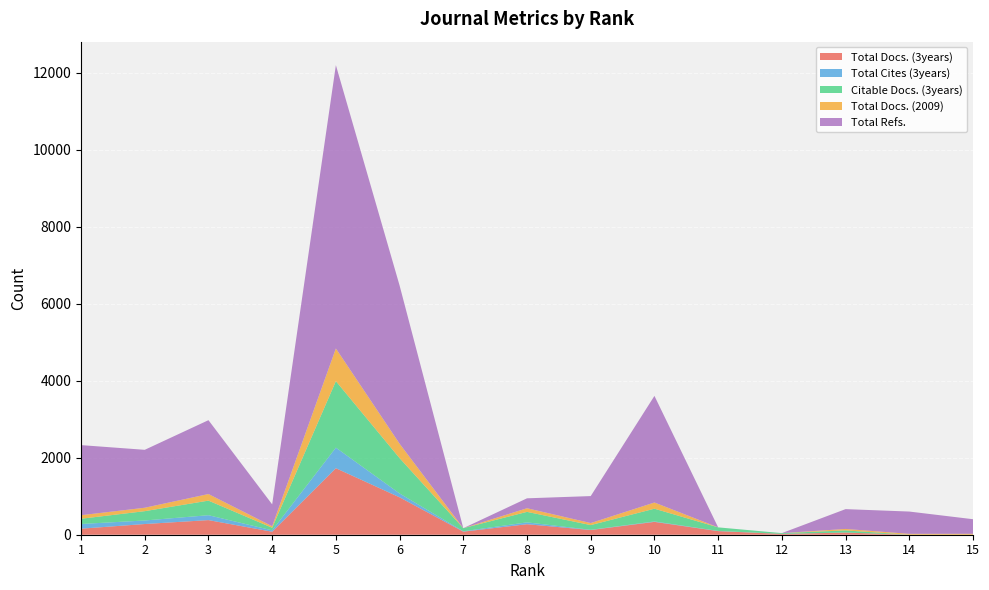

Reading left to right, extract all data points from this chart.

Total Docs. (3years): 1=157	2=278	3=380	4=78	5=1728	6=972	7=80	8=273	9=122	10=334	11=94	12=21	13=56	14=0	15=0
Total Cites (3years): 1=122	2=92	3=127	4=36	5=535	6=100	7=10	8=48	9=6	10=11	11=5	12=1	13=2	14=0	15=0
Citable Docs. (3years): 1=136	2=242	3=379	4=67	5=1727	6=918	7=80	8=273	9=122	10=331	11=92	12=20	13=54	14=0	15=0
Total Docs. (2009): 1=92	2=89	3=171	4=40	5=849	6=374	7=0	8=94	9=53	10=161	11=0	12=0	13=38	14=23	15=24
Total Refs.: 1=1821	2=1505	3=1919	4=568	5=7361	6=4111	7=0	8=258	9=701	10=2770	11=0	12=0	13=515	14=579	15=379